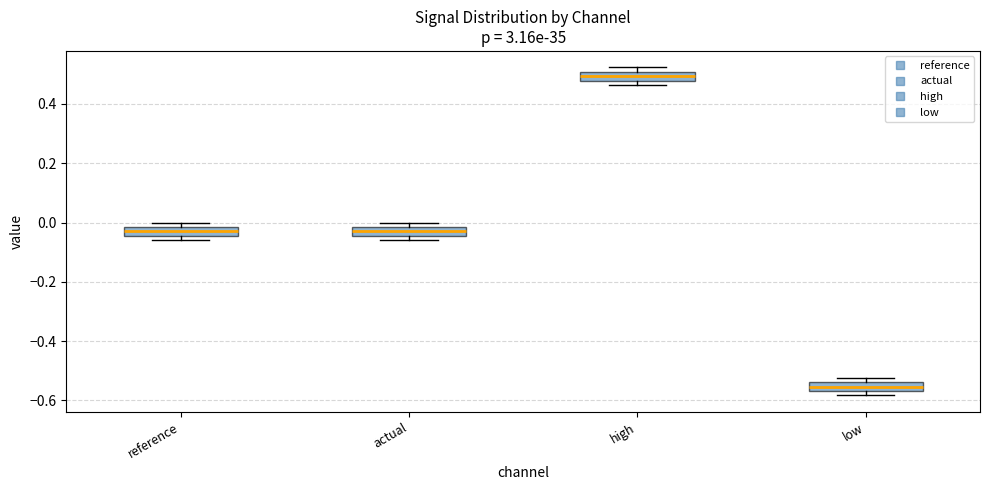

Which box's median line is the highest?

high